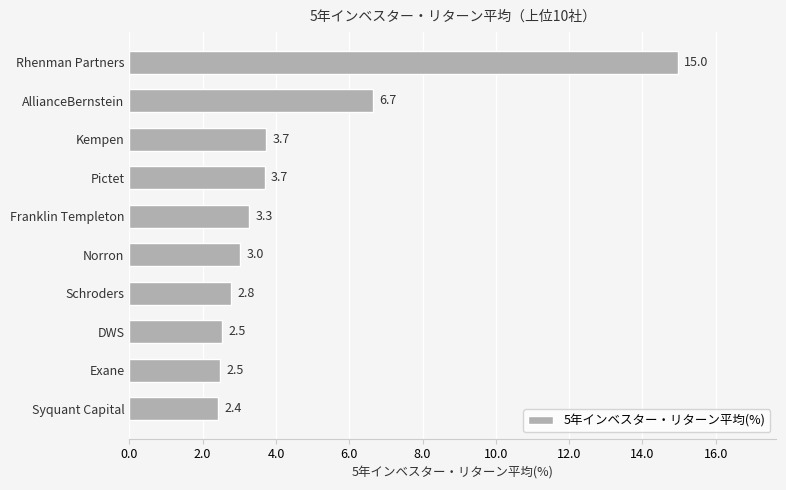

What is the change in value from Rhenman Partners to Schroders?

-12.2